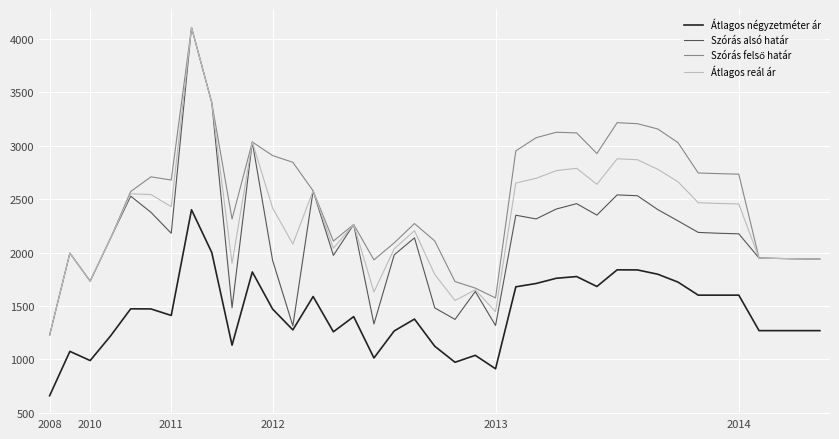

True or false: Átlagos négyzetméter ár and Átlagos reál ár cross at least once.

False